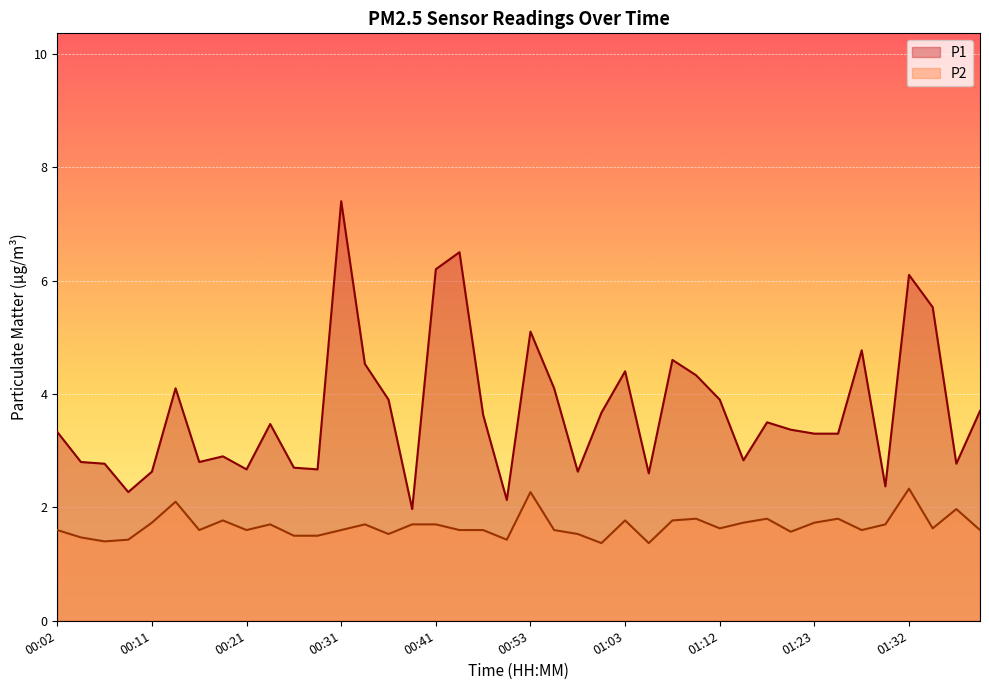

Reading right to left, list all the values displayed in this chart.

P1: 01:40=3.7	01:37=2.8	01:35=5.5	01:32=6.1	01:30=2.4	01:28=4.8	01:25=3.3	01:23=3.3	01:20=3.4	01:18=3.5	01:15=2.8	01:12=3.9	01:10=4.3	01:07=4.6	01:05=2.6	01:03=4.4	01:00=3.7	00:58=2.6	00:55=4.1	00:53=5.1	00:50=2.1	00:48=3.6	00:43=6.5	00:41=6.2	00:38=2.0	00:36=3.9	00:33=4.5	00:31=7.4	00:28=2.7	00:26=2.7	00:24=3.5	00:21=2.7	00:19=2.9	00:16=2.8	00:14=4.1	00:11=2.6	00:09=2.3	00:06=2.8	00:04=2.8	00:02=3.3
P2: 01:40=1.6	01:37=2.0	01:35=1.6	01:32=2.3	01:30=1.7	01:28=1.6	01:25=1.8	01:23=1.7	01:20=1.6	01:18=1.8	01:15=1.7	01:12=1.6	01:10=1.8	01:07=1.8	01:05=1.4	01:03=1.8	01:00=1.4	00:58=1.5	00:55=1.6	00:53=2.3	00:50=1.4	00:48=1.6	00:43=1.6	00:41=1.7	00:38=1.7	00:36=1.5	00:33=1.7	00:31=1.6	00:28=1.5	00:26=1.5	00:24=1.7	00:21=1.6	00:19=1.8	00:16=1.6	00:14=2.1	00:11=1.7	00:09=1.4	00:06=1.4	00:04=1.5	00:02=1.6